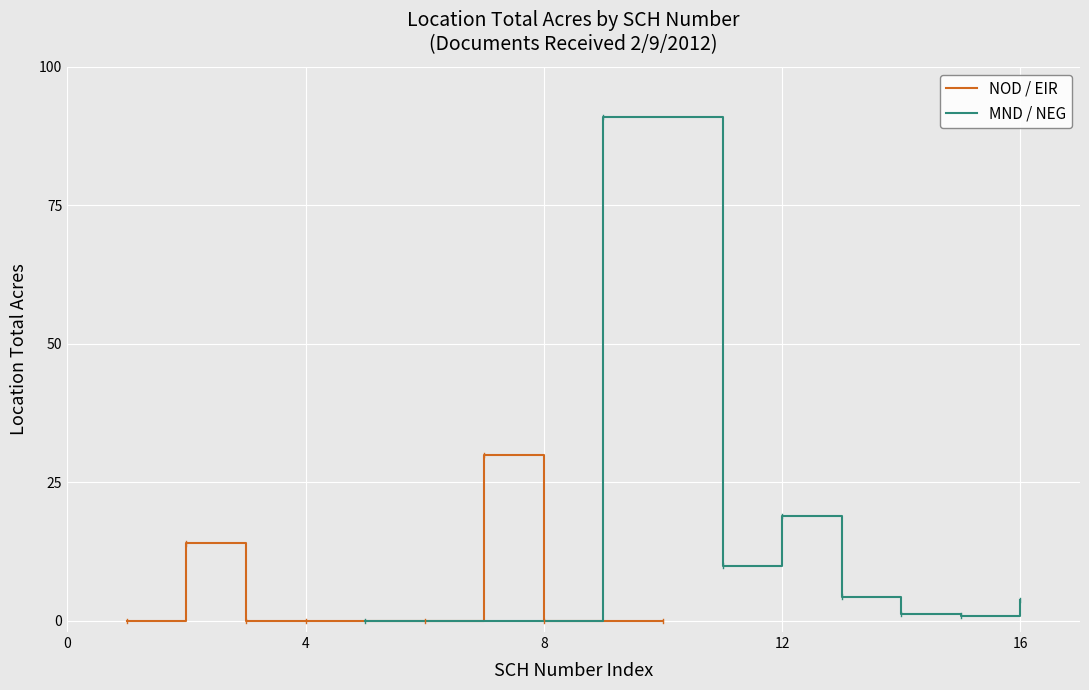

The NOD / EIR series shows 0.0 at 8. True or false?

True